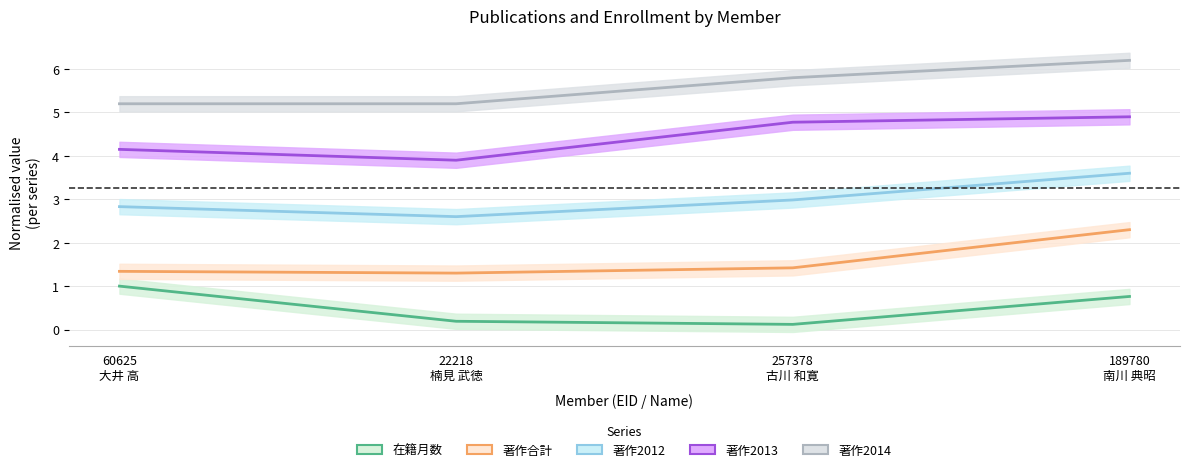

At 189780
南川 典昭, list the series in order from smallest to largest.

在籍月数, 著作合計, 著作2012, 著作2013, 著作2014